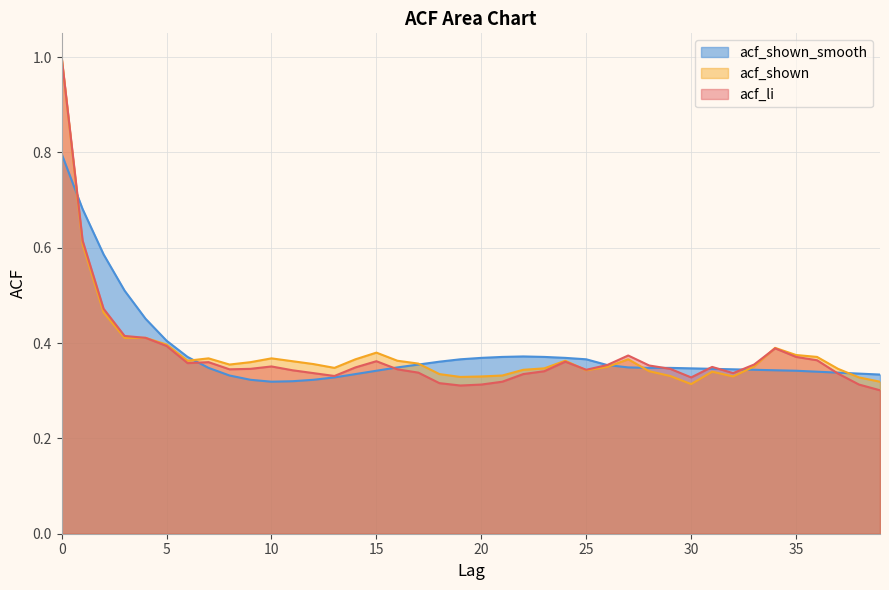

The value of acf_shown_smooth at 7 is 0.1. True or false?

False